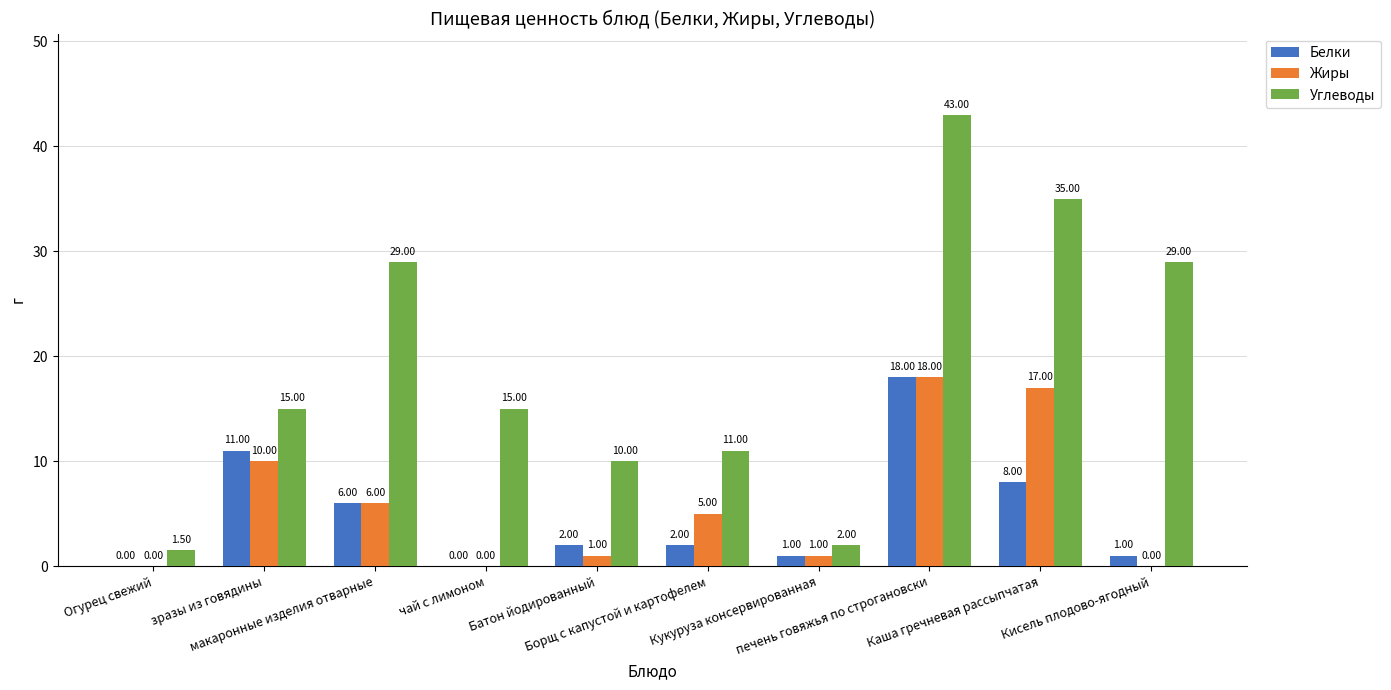

Which series has the largest total across all categories?

Углеводы